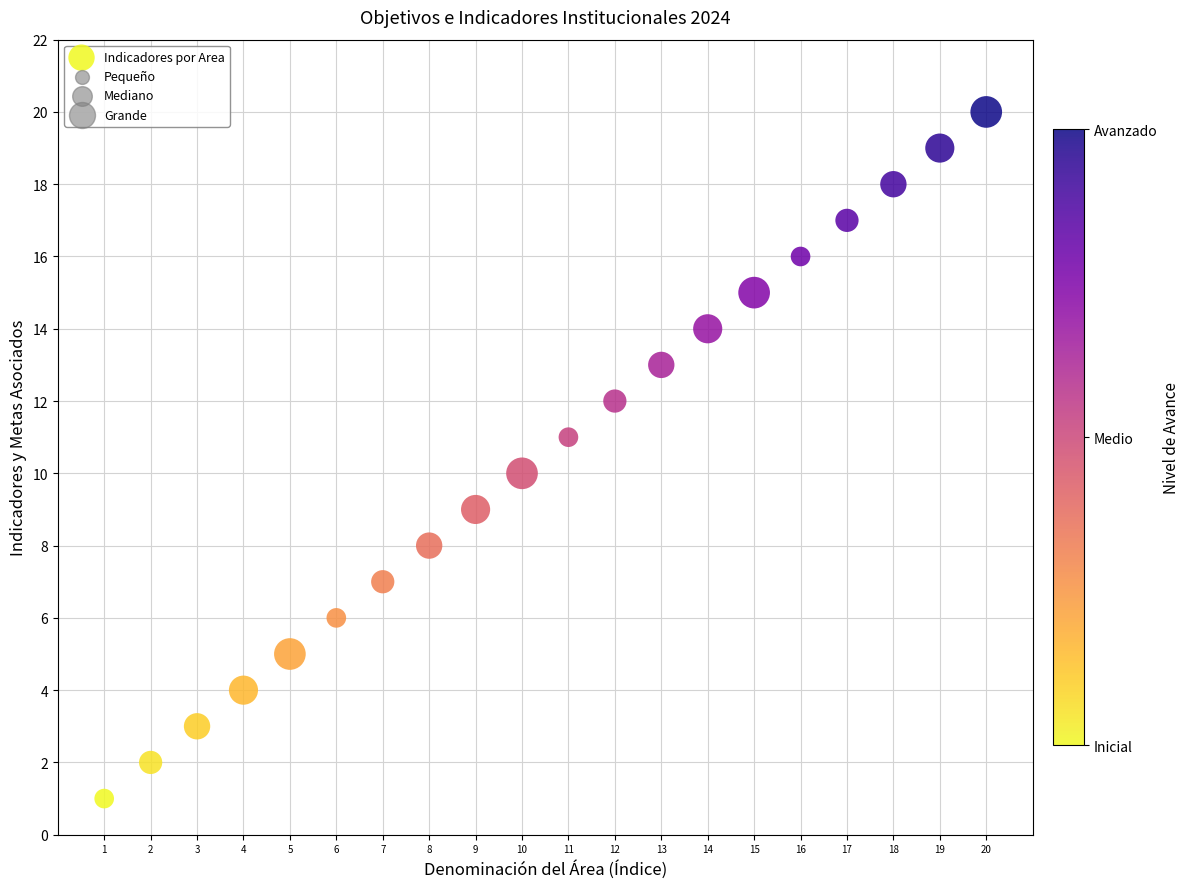

What is the range of Y values (max minus min)?

19